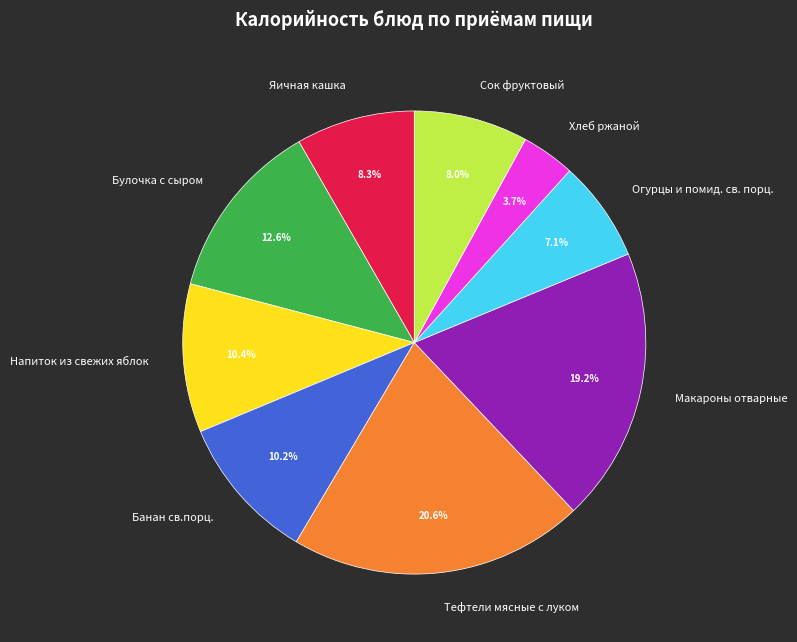

To the nearest percent, what is the difference between the largest and smallest slice percentages?

17%